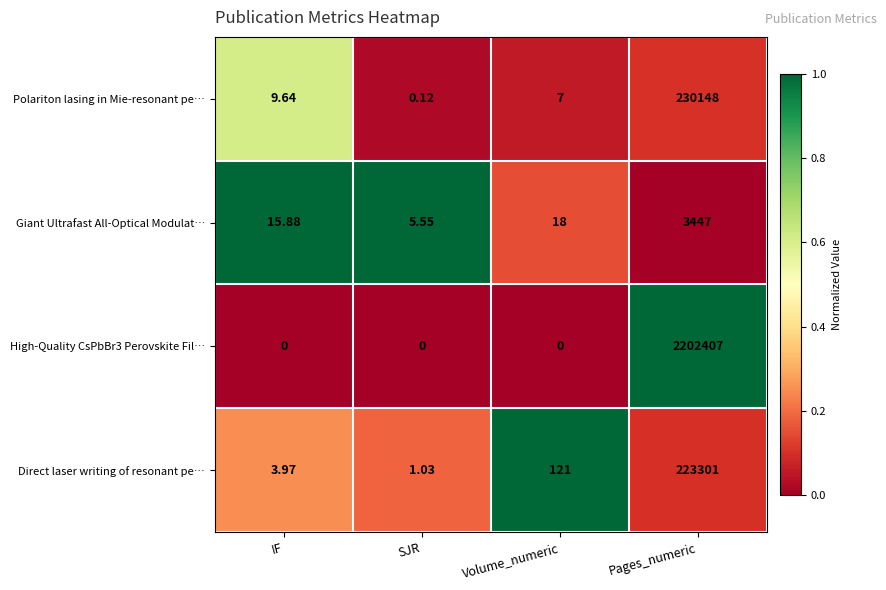

Is the value of Giant Ultrafast All-Optical Modulat… at Volume_numeric greater than the value of Polariton lasing in Mie-resonant pe… at SJR?

Yes